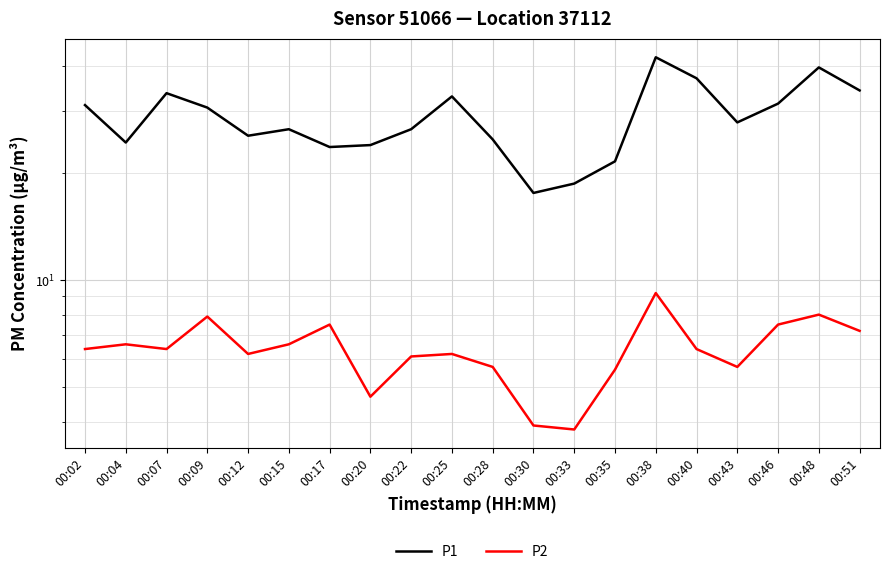

What is the highest value of the P1 series?

42.4